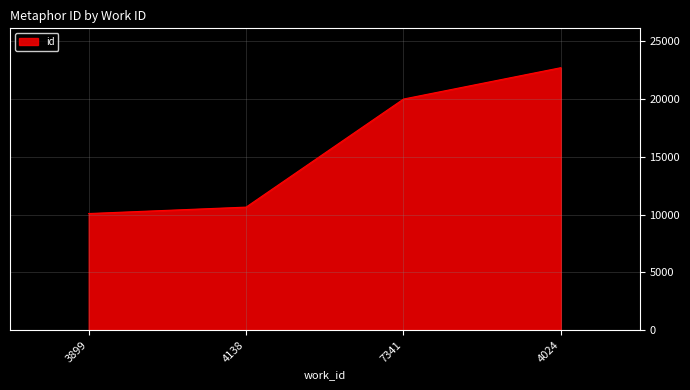

Between 4138 and 3899, which is larger?

4138